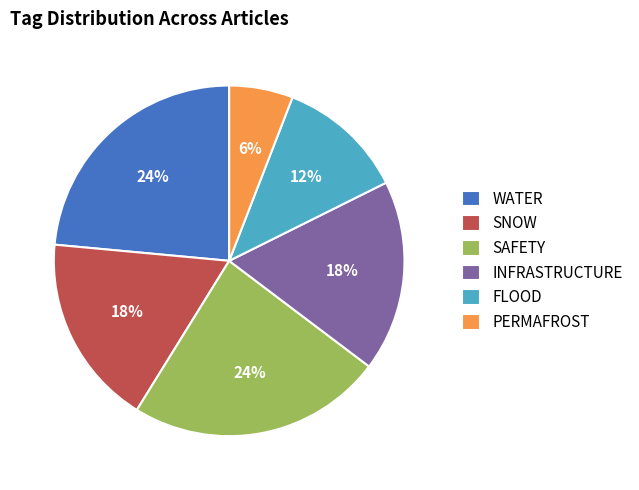

Do INFRASTRUCTURE and SNOW together represent more than half of the pie?

No